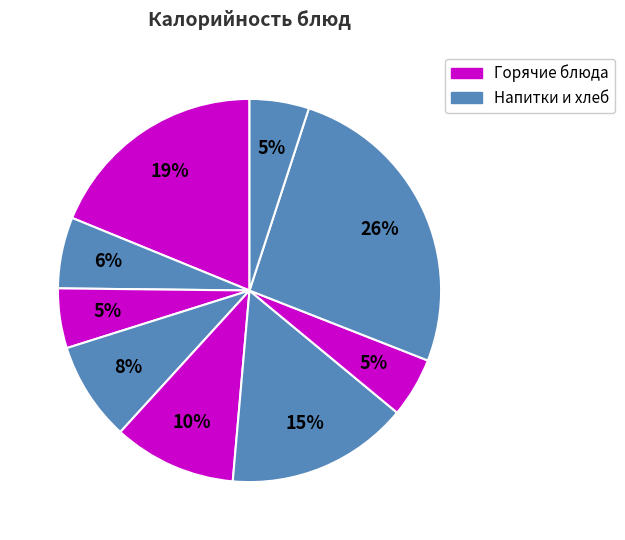

Does any single category account for the majority?

No